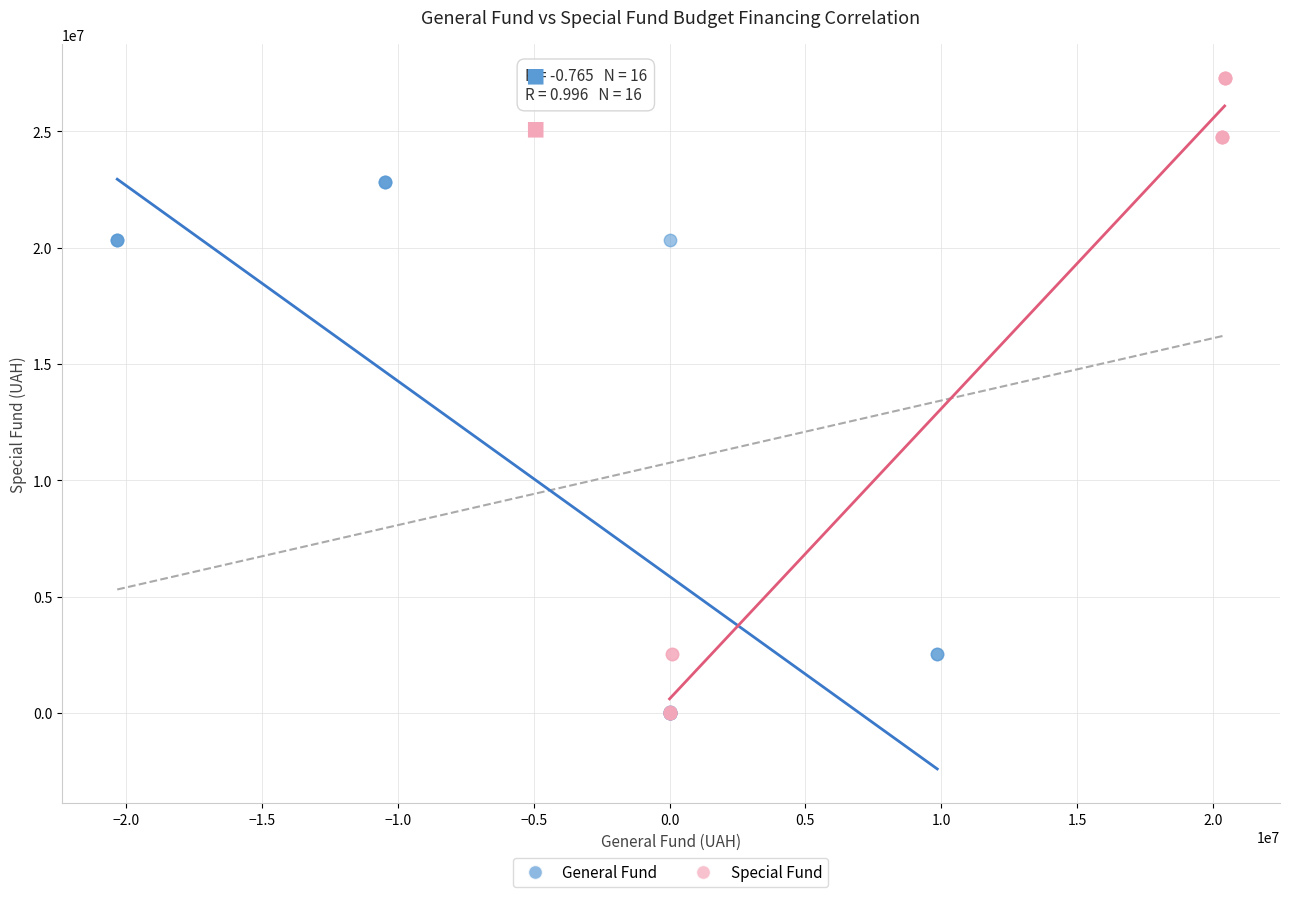

Which series reaches the maximum Y coordinate?

Special Fund